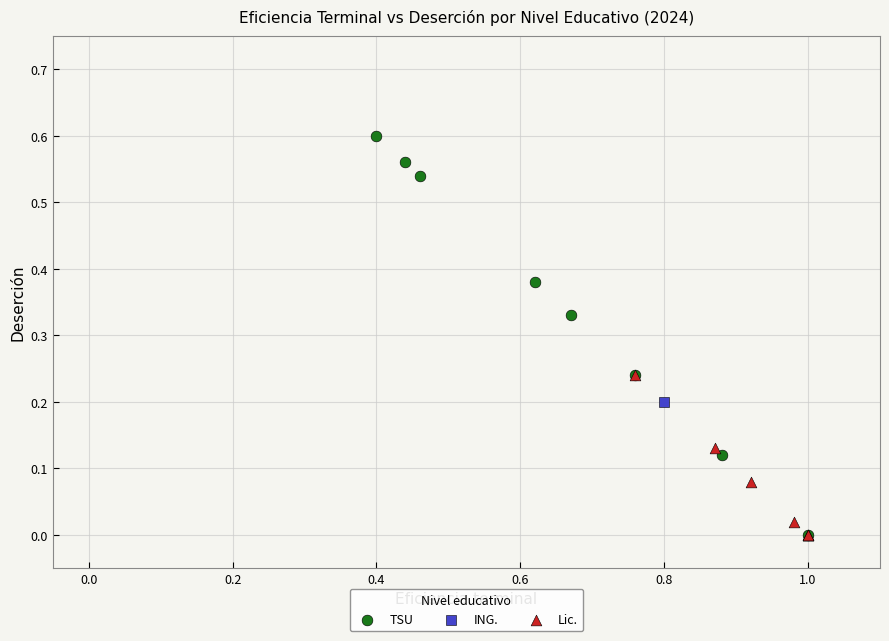

What are all the series names shown in the legend?

TSU, ING., Lic.